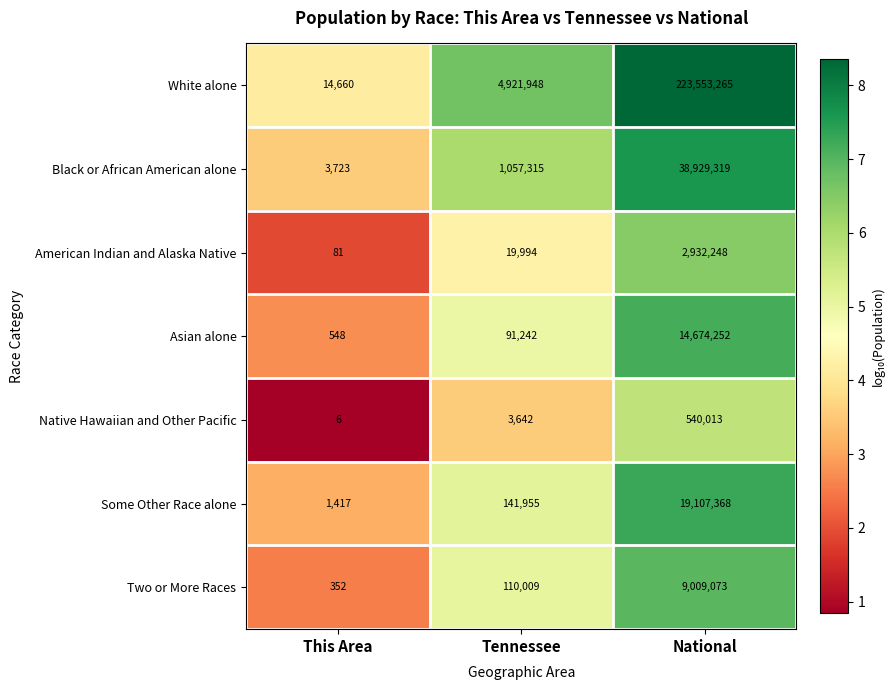

Which category has the lowest value across all series?

This Area